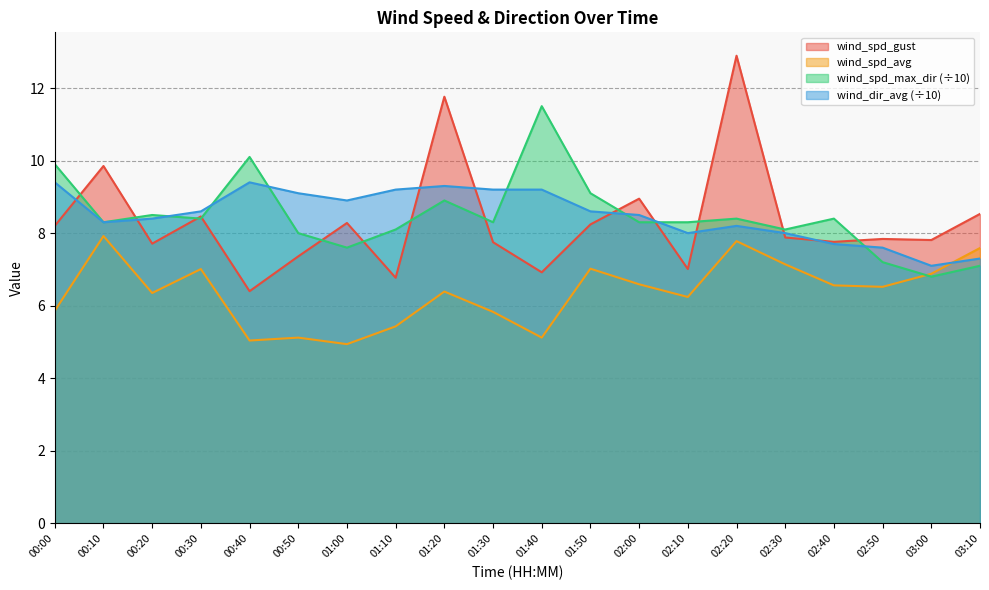

What position from the left is 03:00?

19